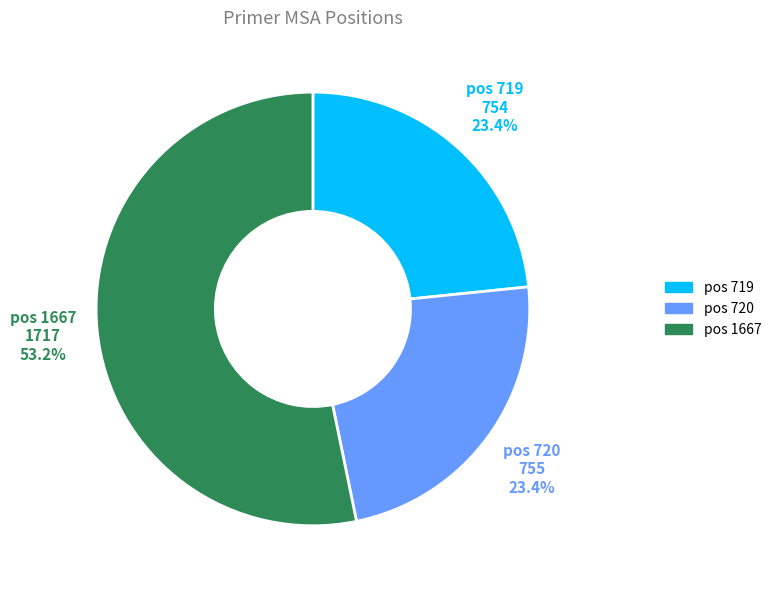

How many segments does this pie chart have?

3